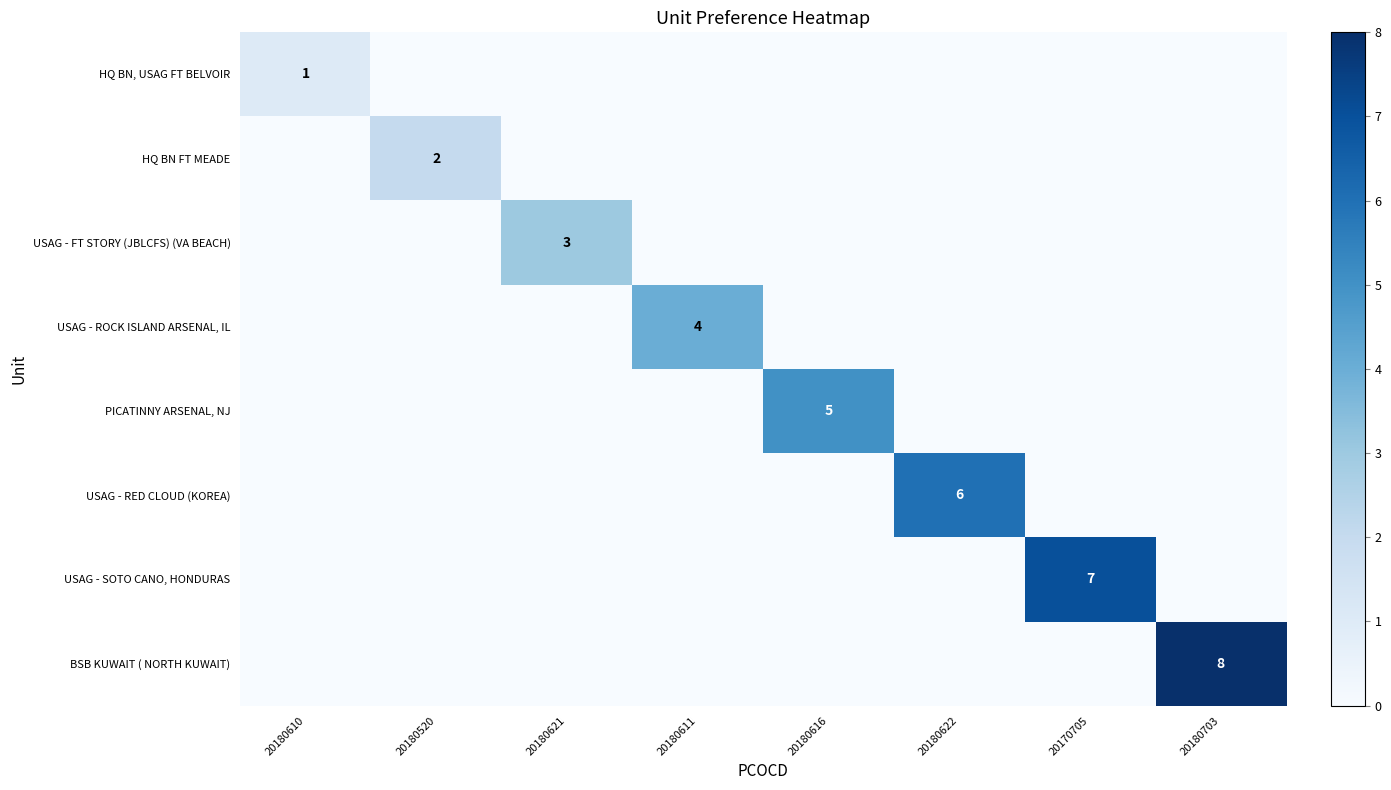

At which category does the chart reach its minimum across all series?

20180520